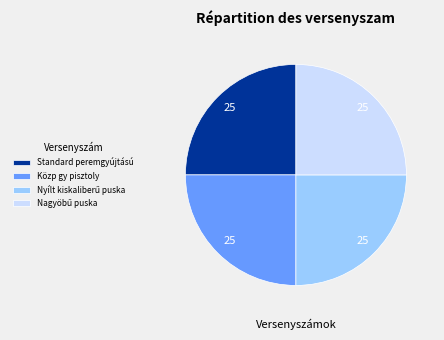

What is the ratio of the value at Standard peremgyújtású to the value at Közp gy pisztoly?

1.0